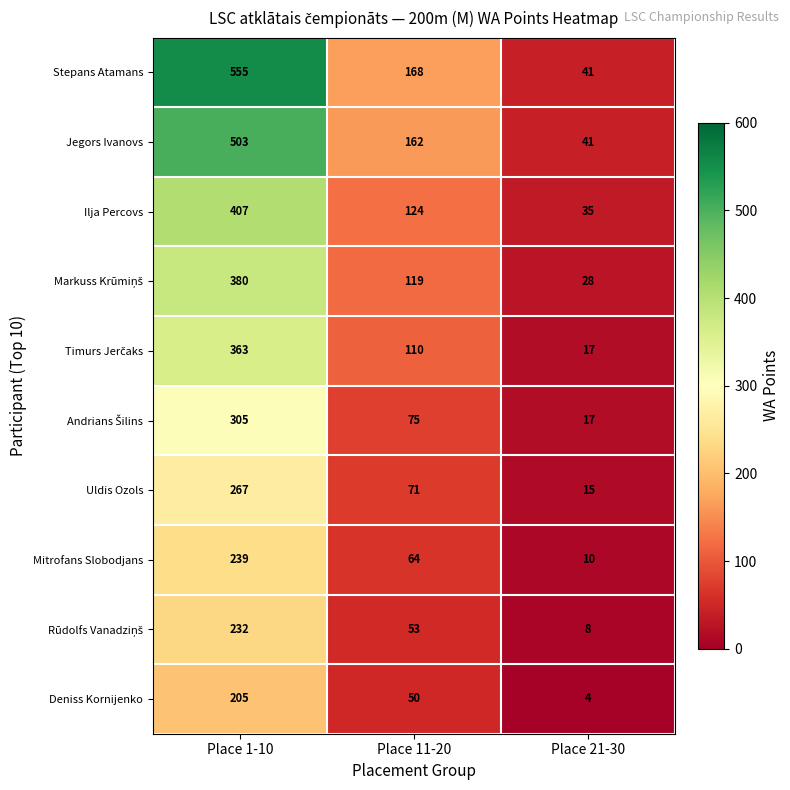

At which label is Stepans Atamans closest to 298?

Place 11-20